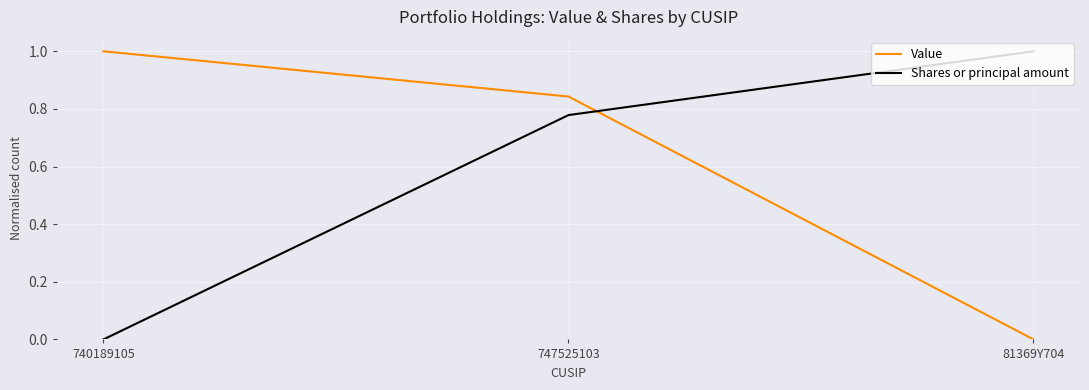

Does the chart have visible grid lines?

Yes